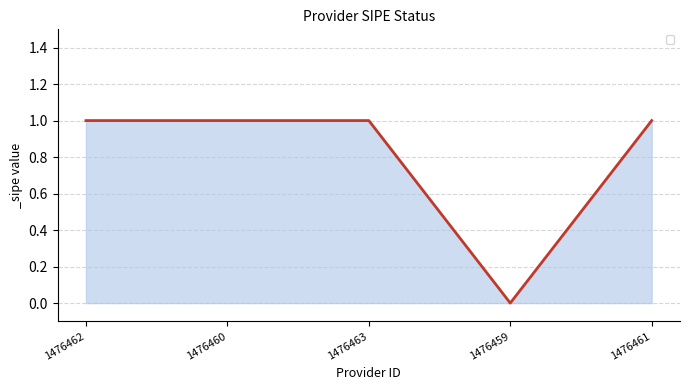

At which category does the chart reach its minimum across all series?

1476459